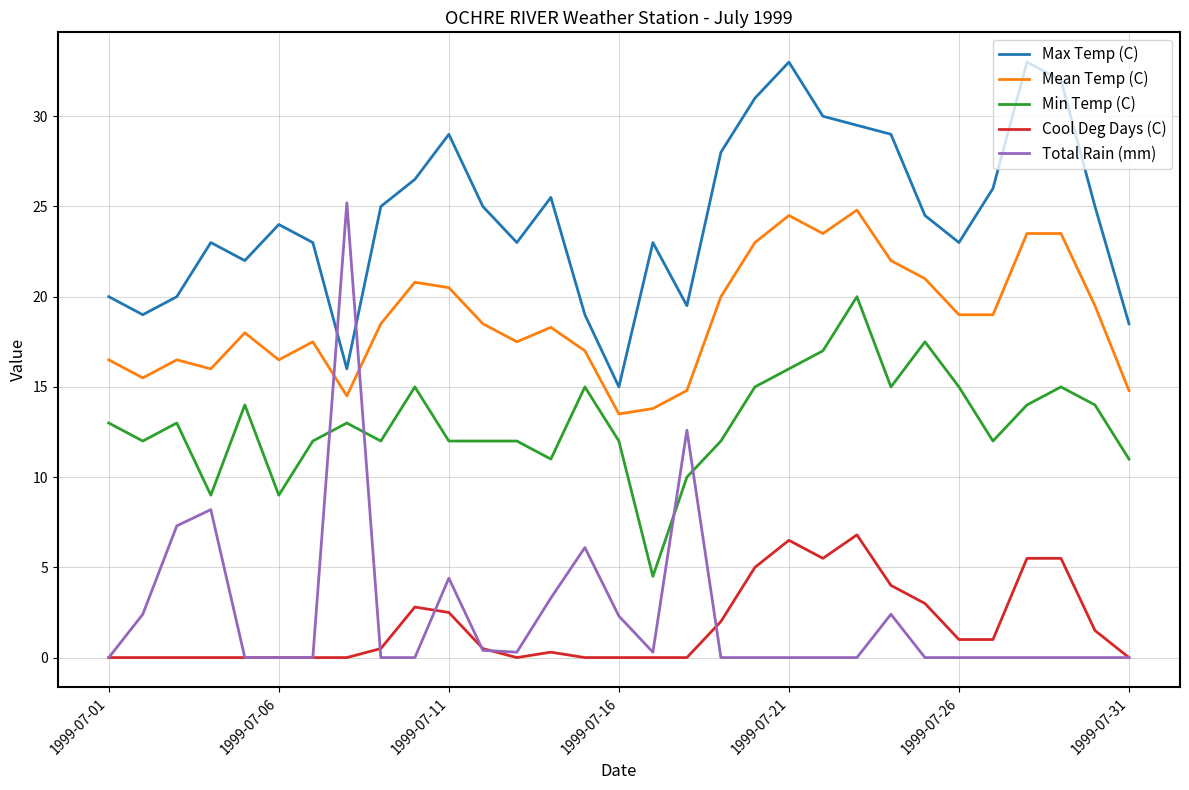

What is the sum of all Min Temp (C) values?

404.0